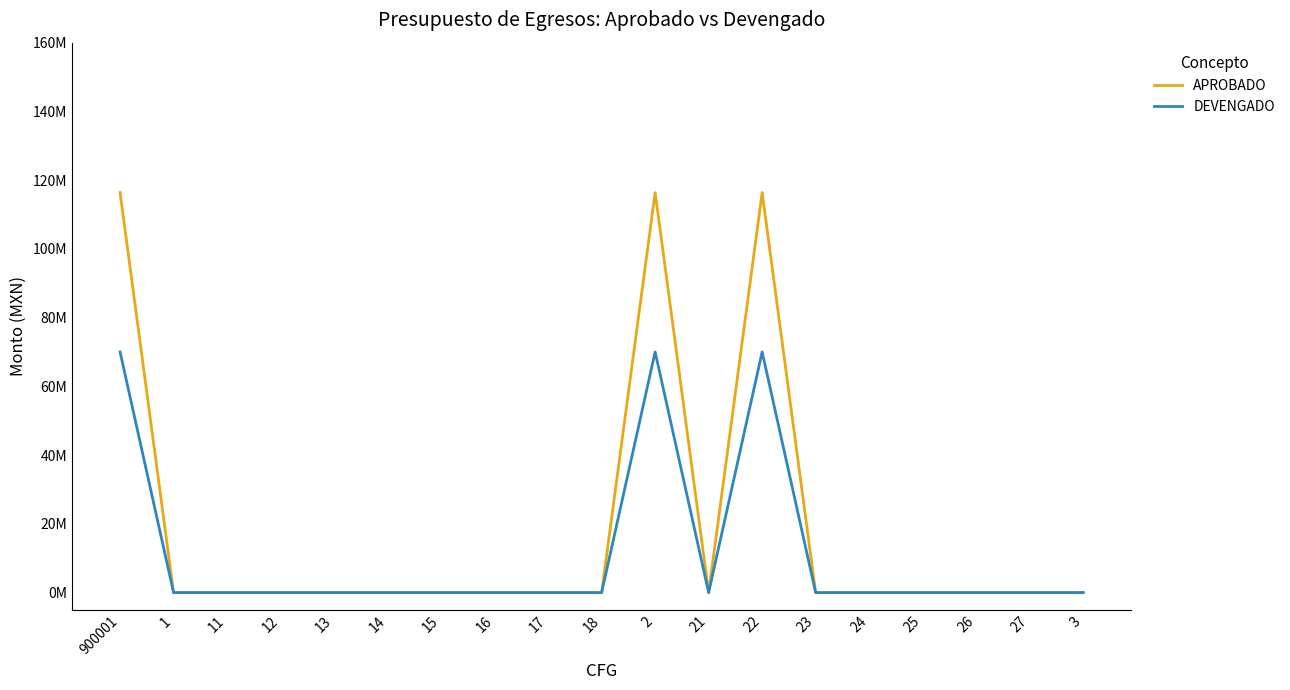

Which series has the largest range (max minus min)?

APROBADO